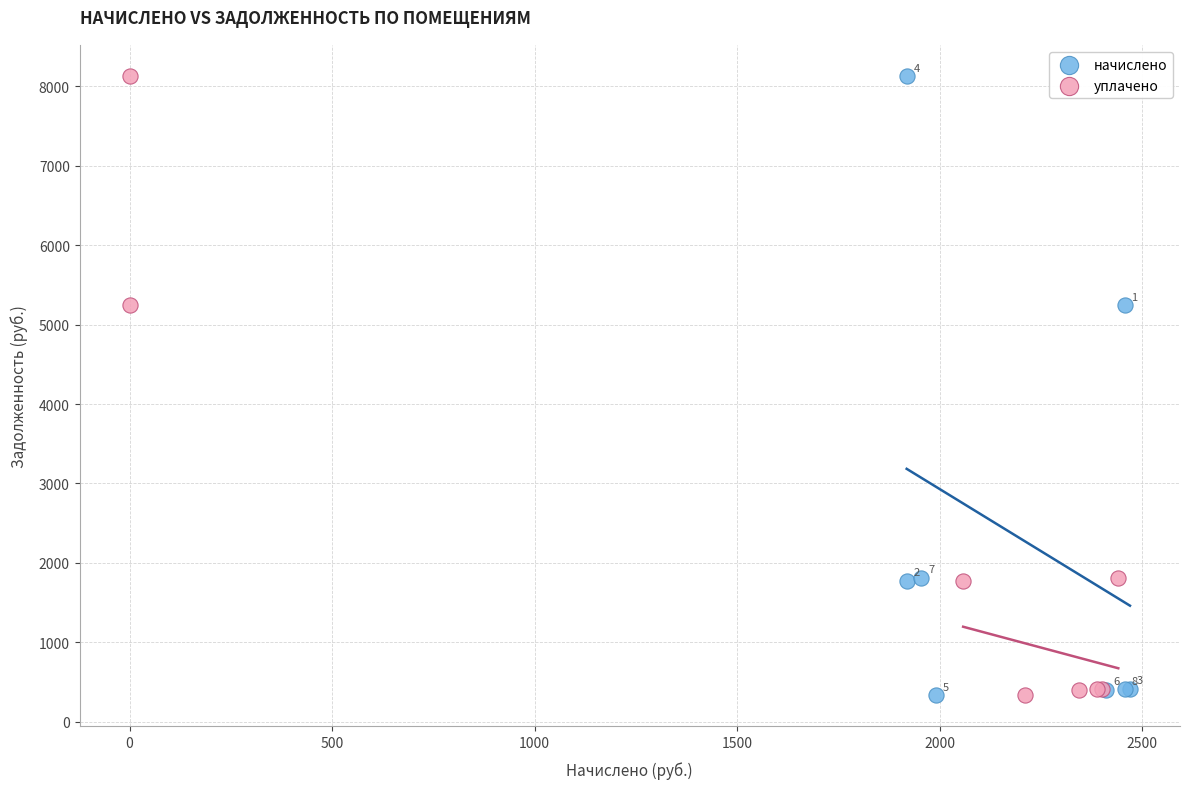

What are all the series names shown in the legend?

начислено, уплачено